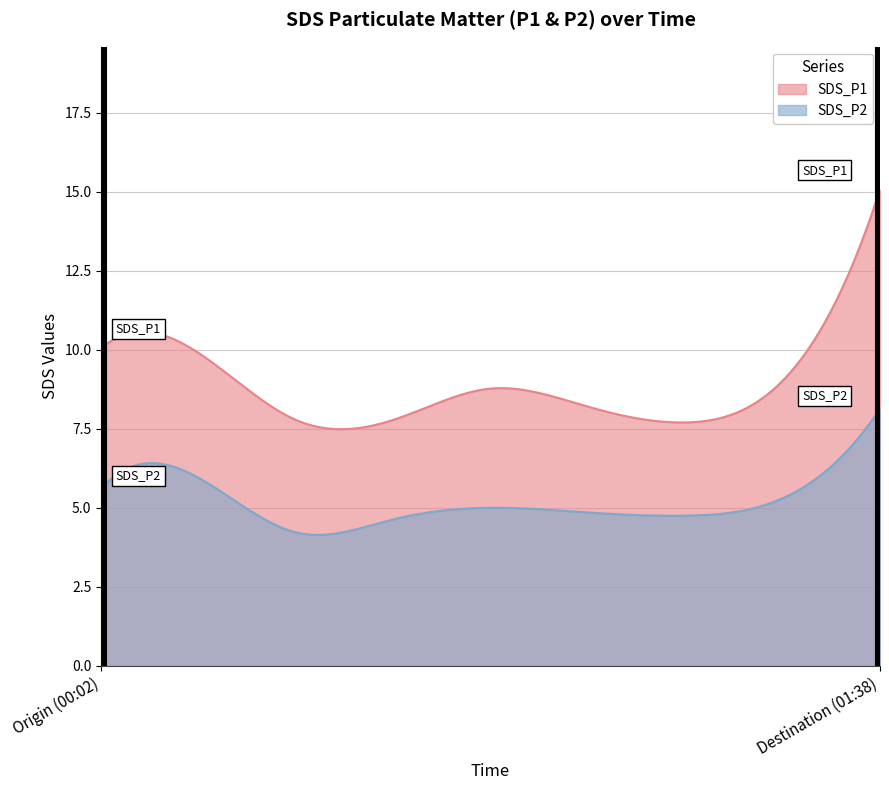

How many lines are shown in the chart?

2